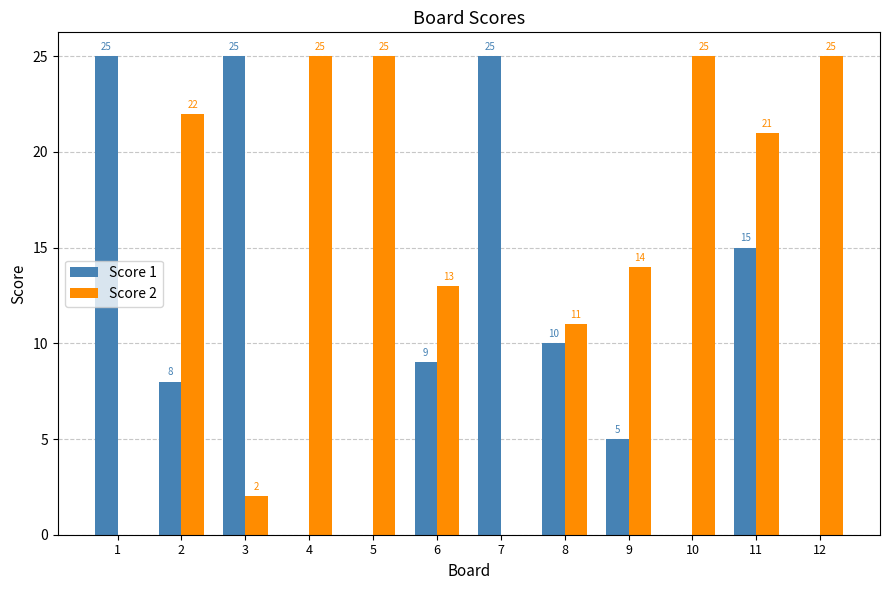

What is the sum of the Score 1 values at 5 and 6?

9